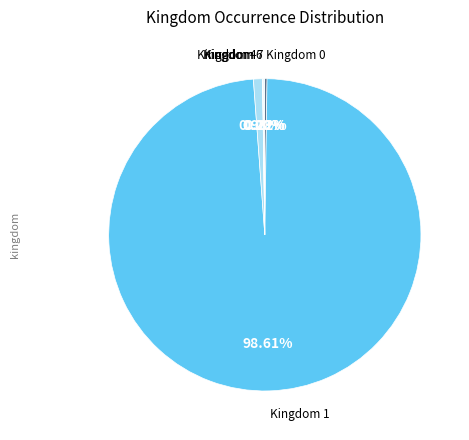

How many slices are in this pie chart?

5